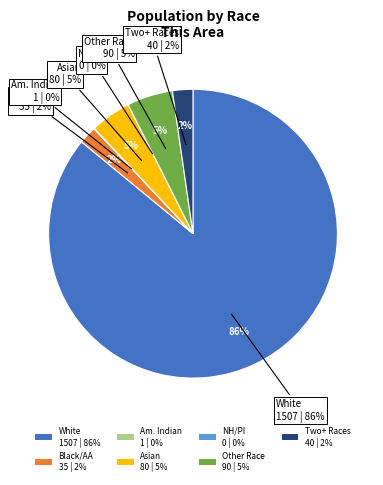

To the nearest percent, what portion does White alone represent?

86%